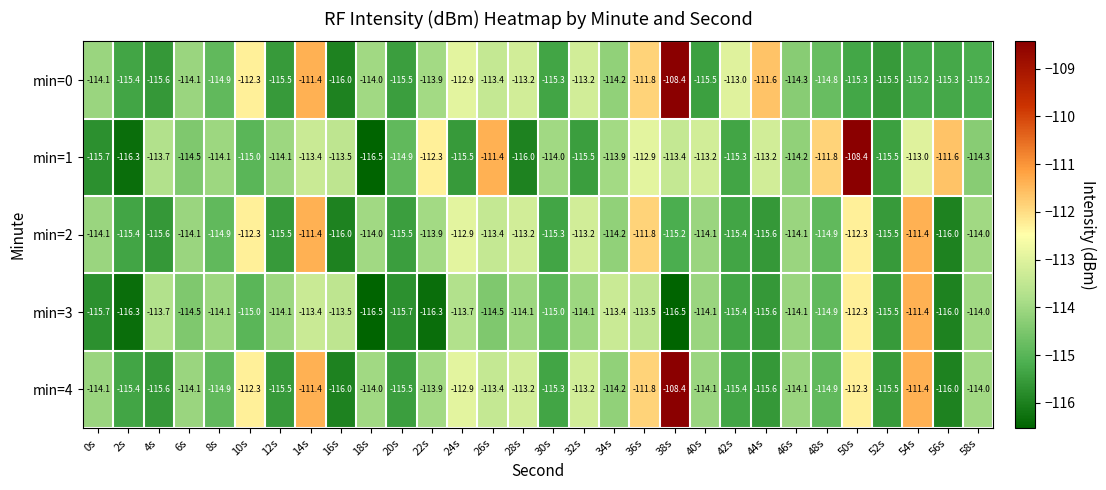

How many data points does each series have?

30